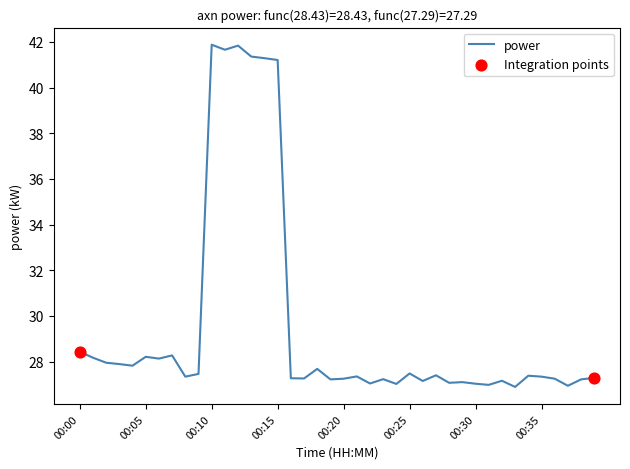

What is the minimum value shown in the chart?

26.9